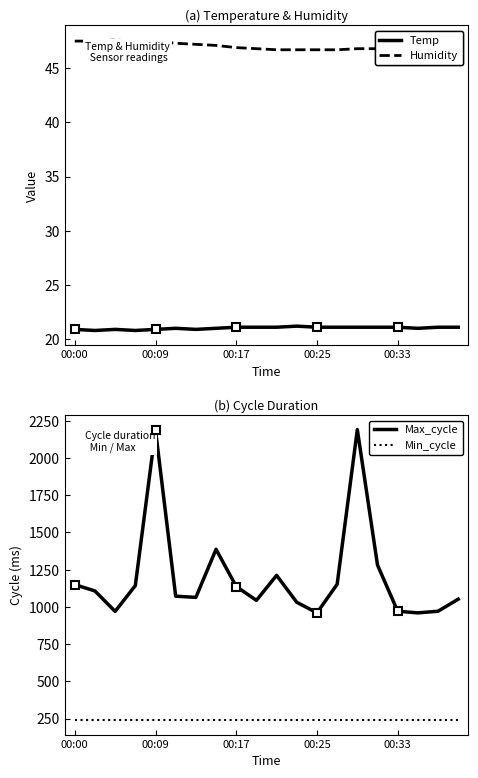

What is the value of the Humidity point at the 16th from the left?

46.8